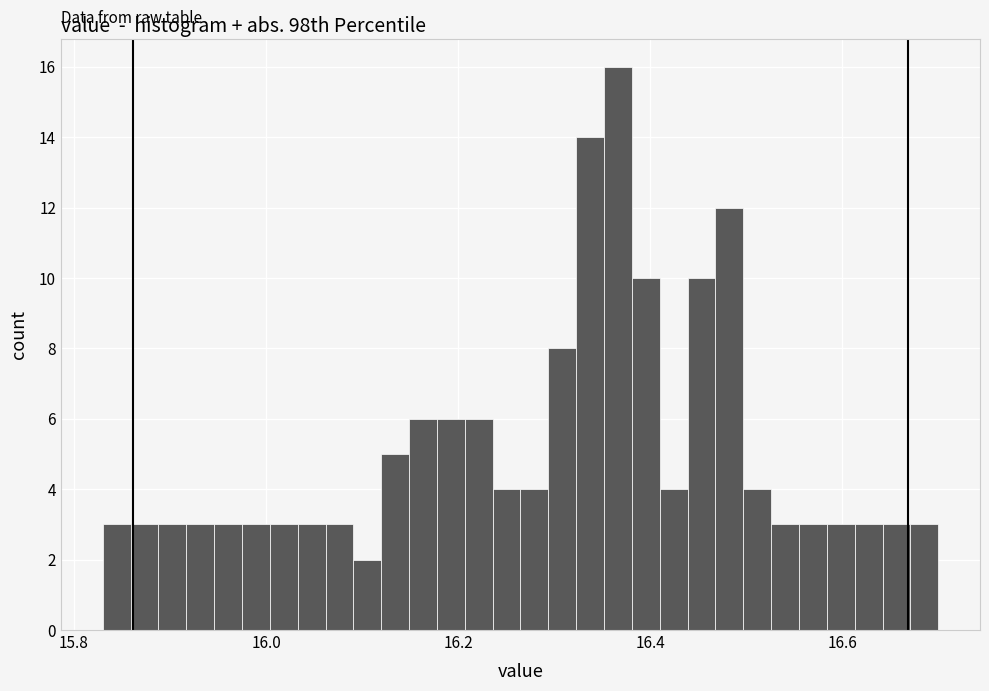

Around what value on the x-axis is the tallest bar? Give the approximate position of its centre, as read against the axis.

16.36